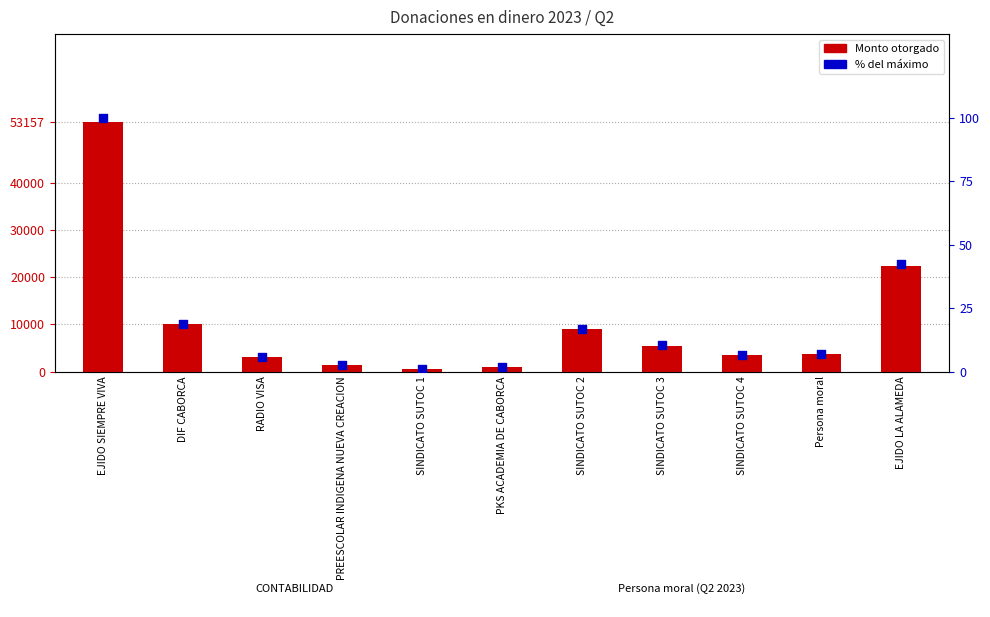

What are all the series names shown in the legend?

Monto otorgado, % del máximo